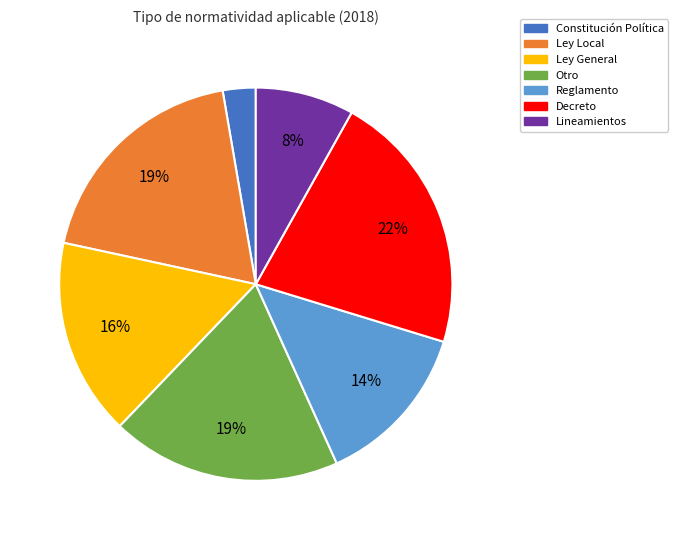

Does any single category account for the majority?

No